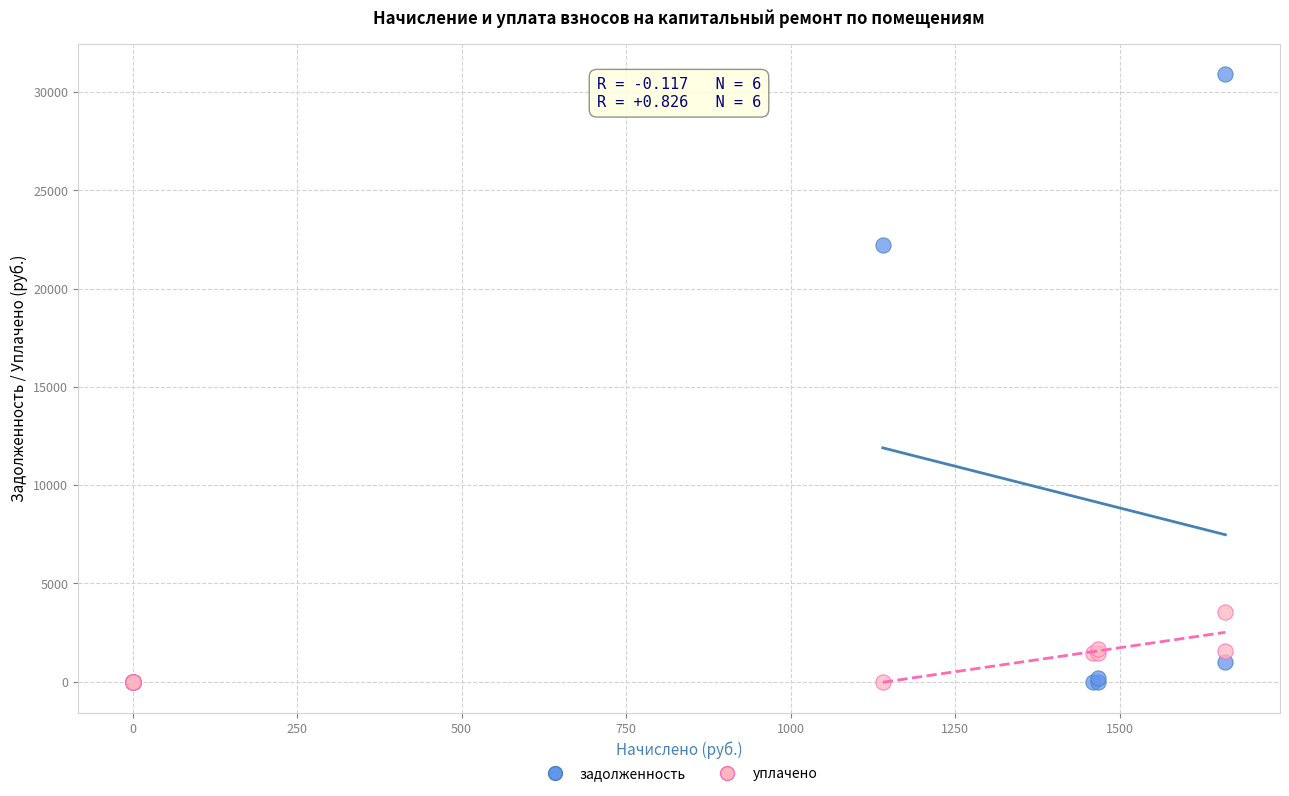

Across all series, what Y value is closest to 15456?

22193.6